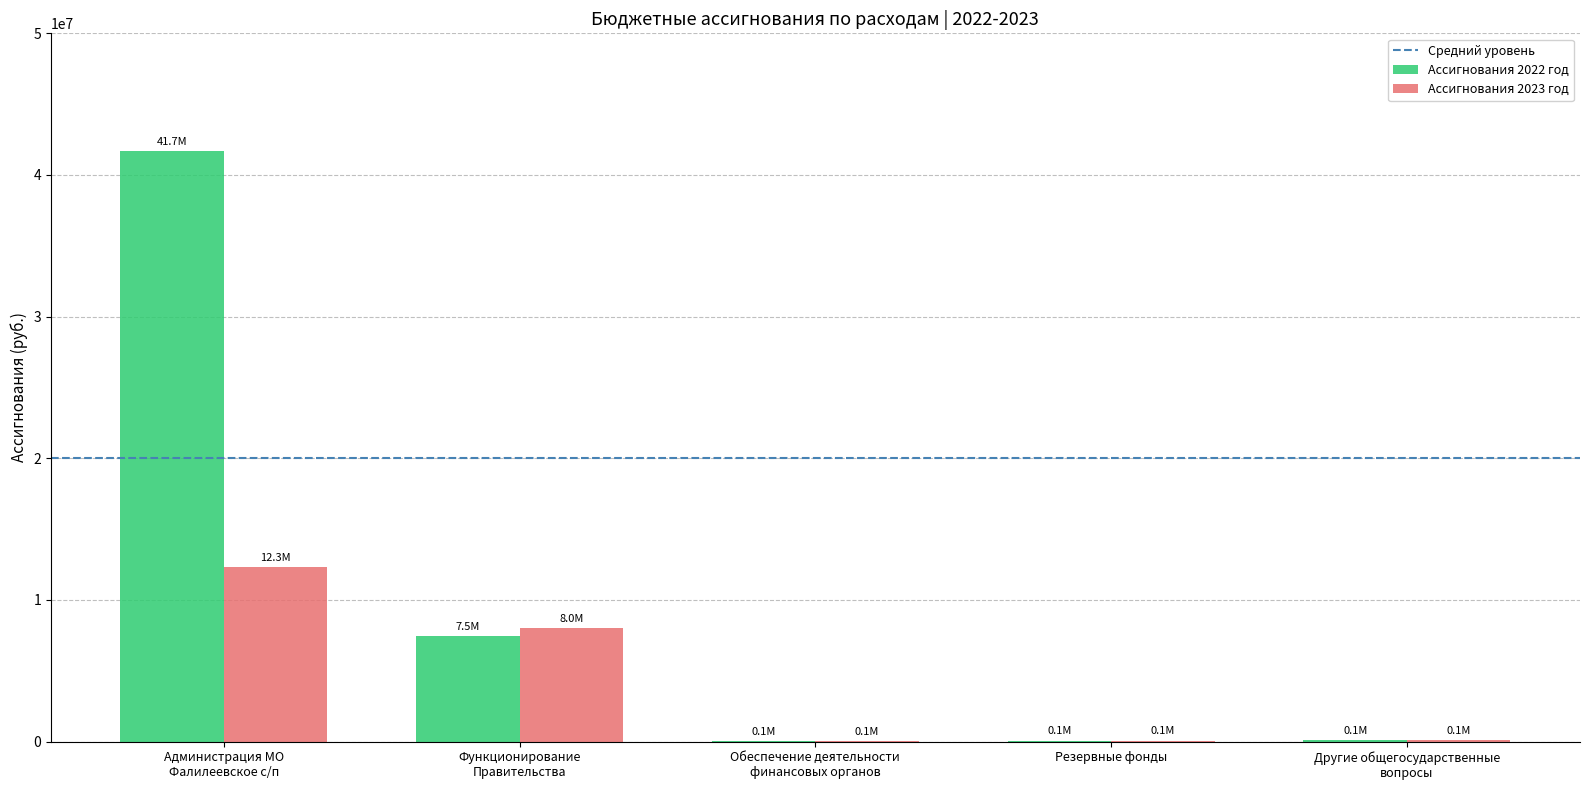

At which category does the chart reach its peak across all series?

Администрация МО
Фалилеевское с/п